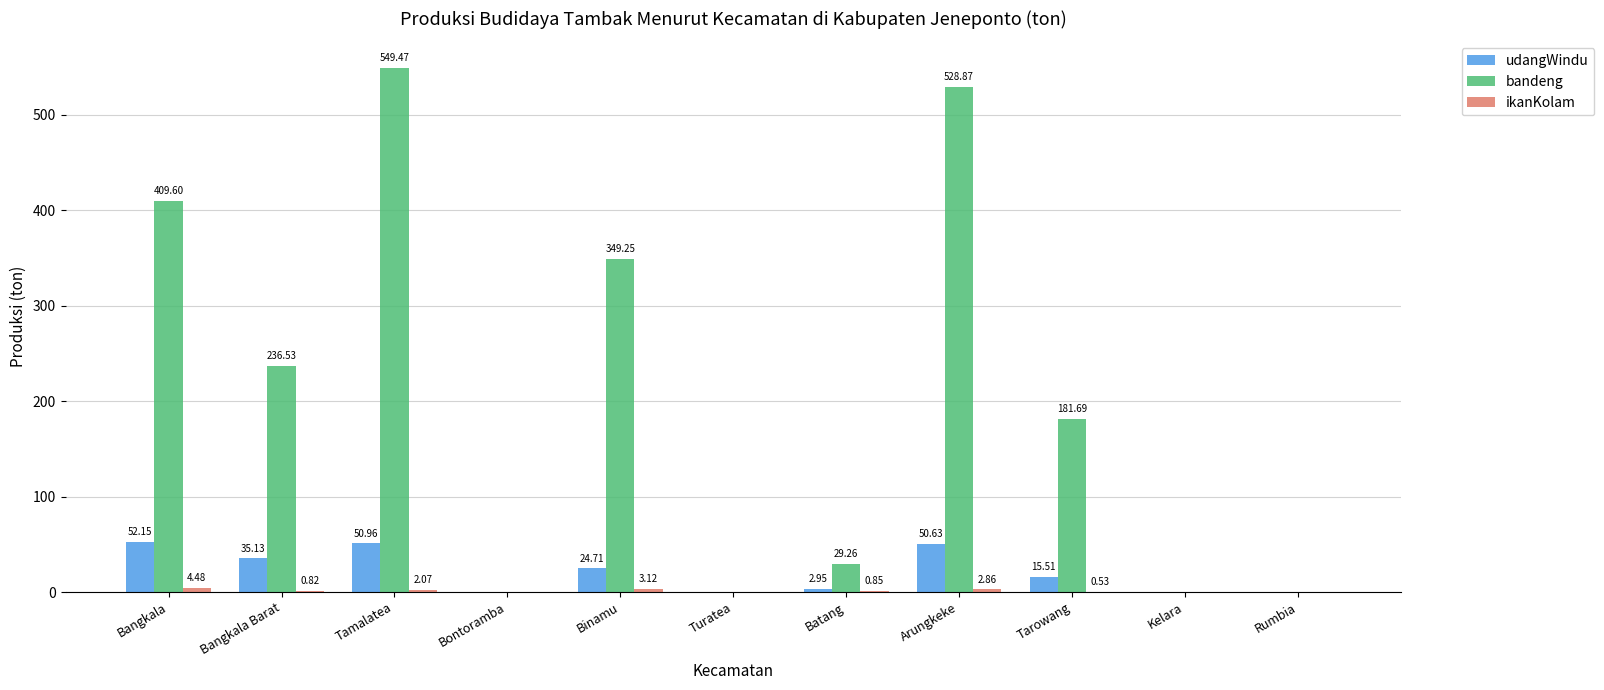

Which series changed the most between Batang and Tarowang?

bandeng